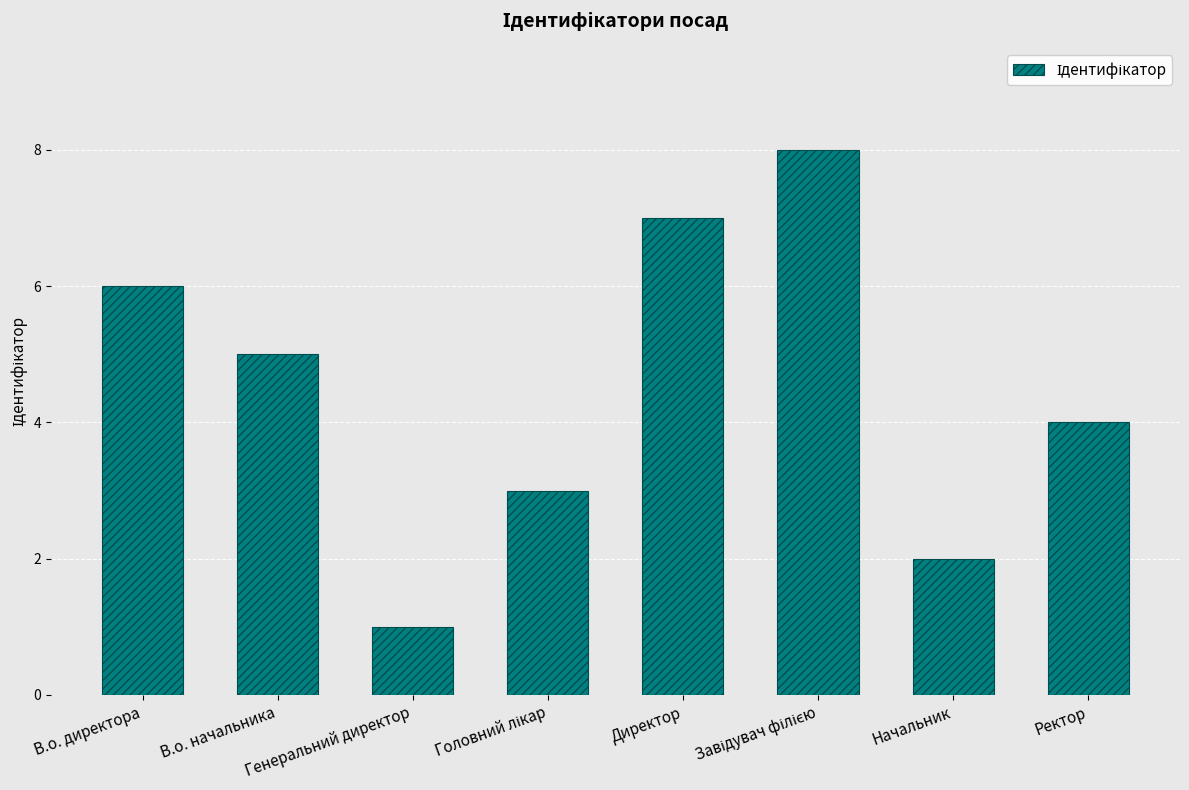

Which has a higher value, В.о. начальника or Генеральний директор?

В.о. начальника